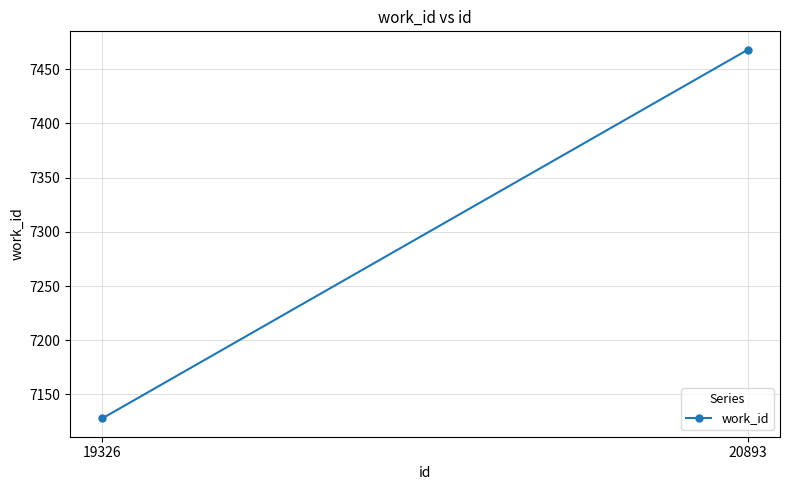

How many distinct data groups are displayed?

1